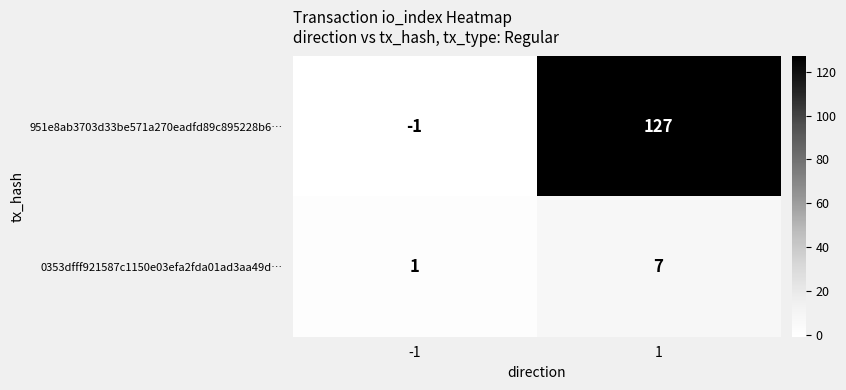

Between -1 and 1, which series saw the biggest shift?

951e8ab3703d33be571a270eadfd89c895228b6…